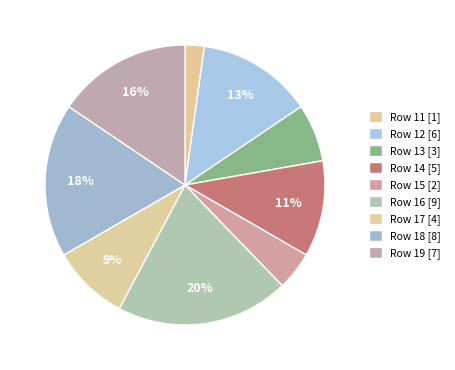

Count the number of slices in the pie.

9